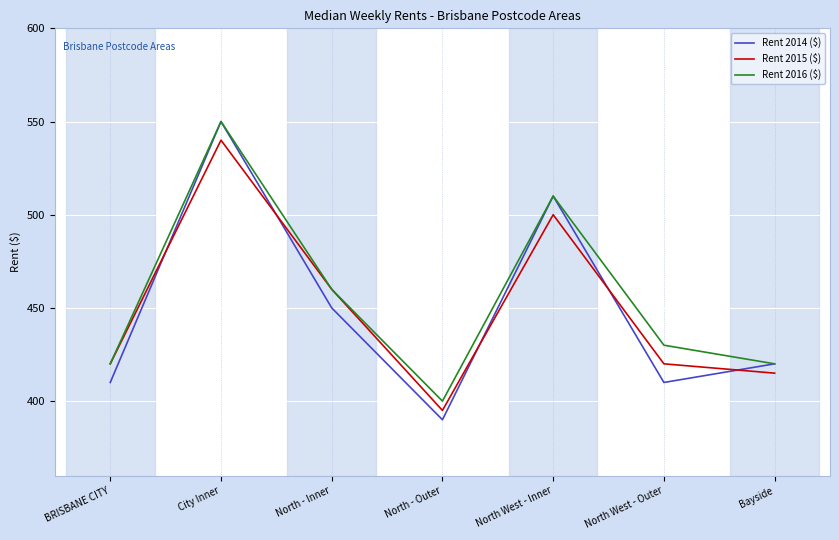

What is the total value across all series at North West - Outer?

1260